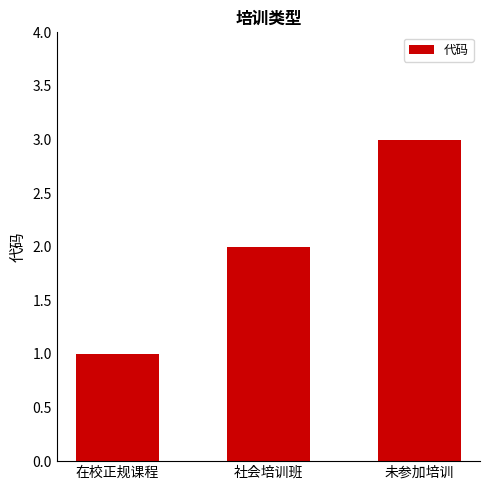

Which has a higher value, 未参加培训 or 社会培训班?

未参加培训